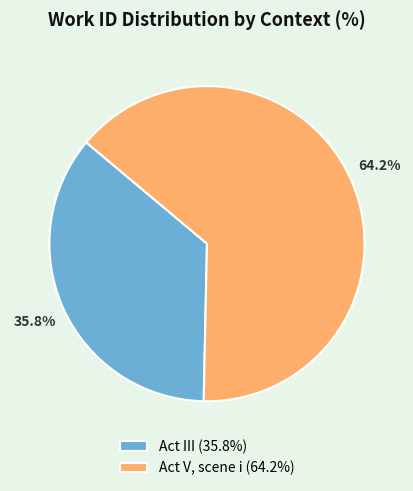

The Act III slice represents 46% of the pie. True or false?

False